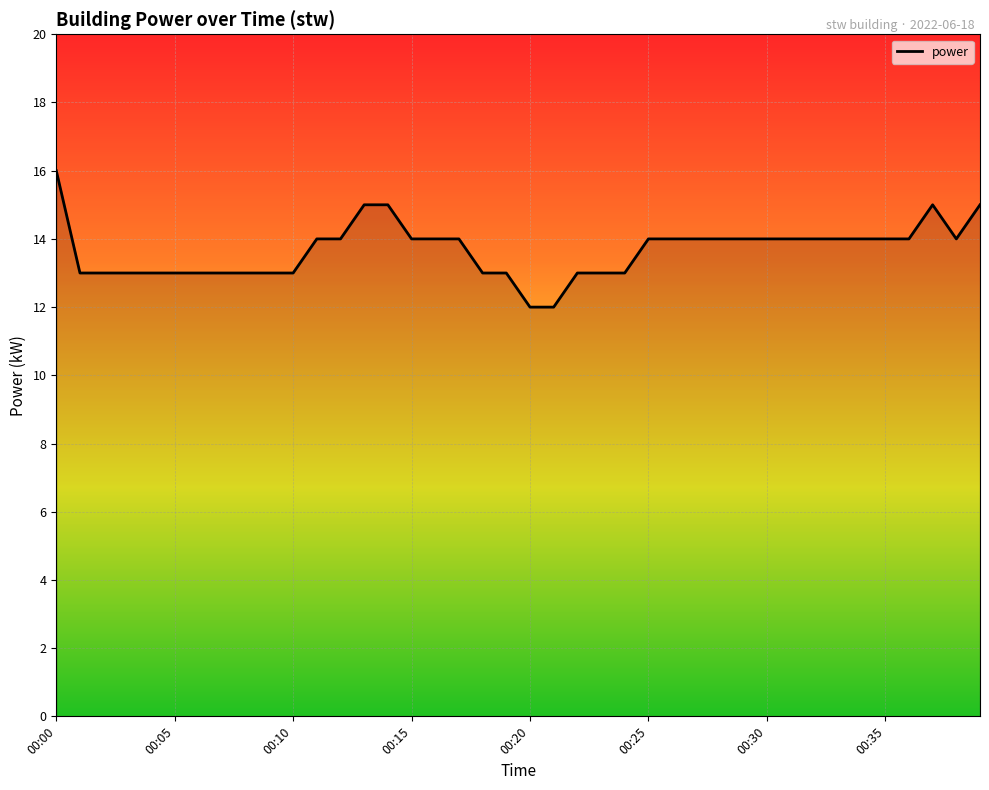

What is the smallest value displayed?

12